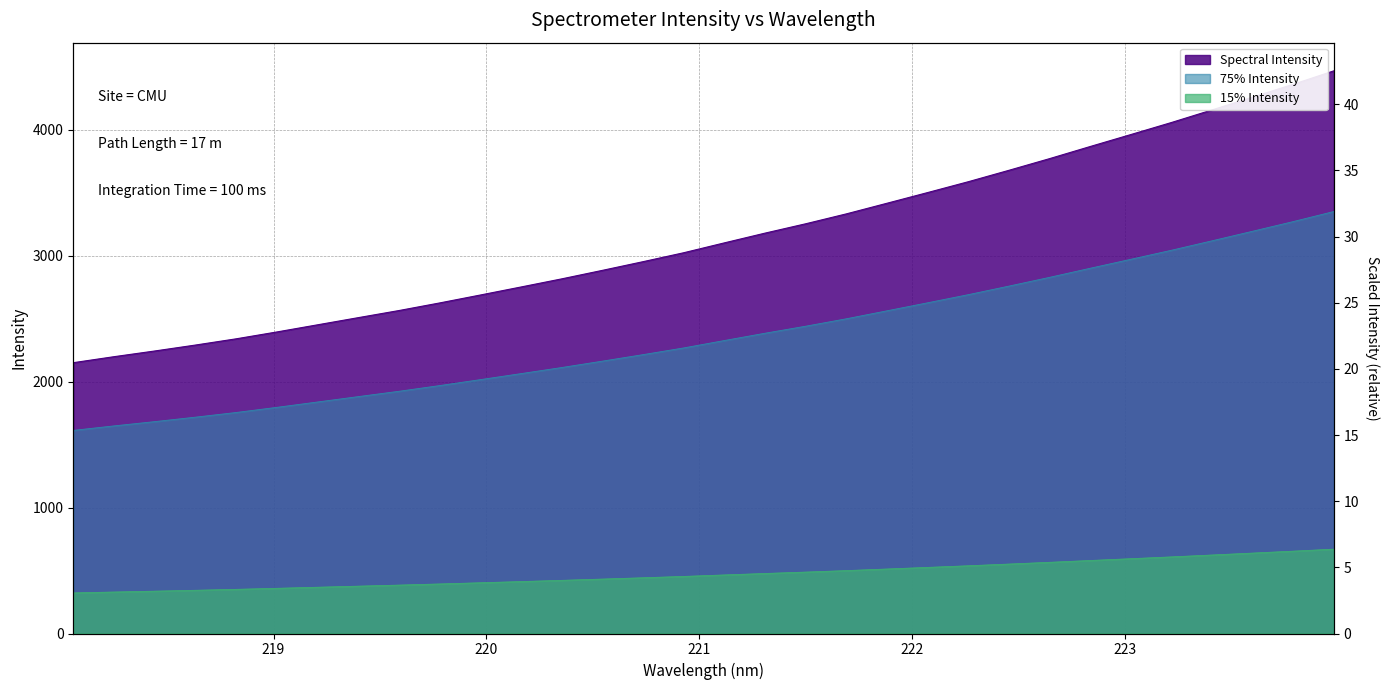

What is the sum of the values at 222.4538 and 221.4993?

5196.4